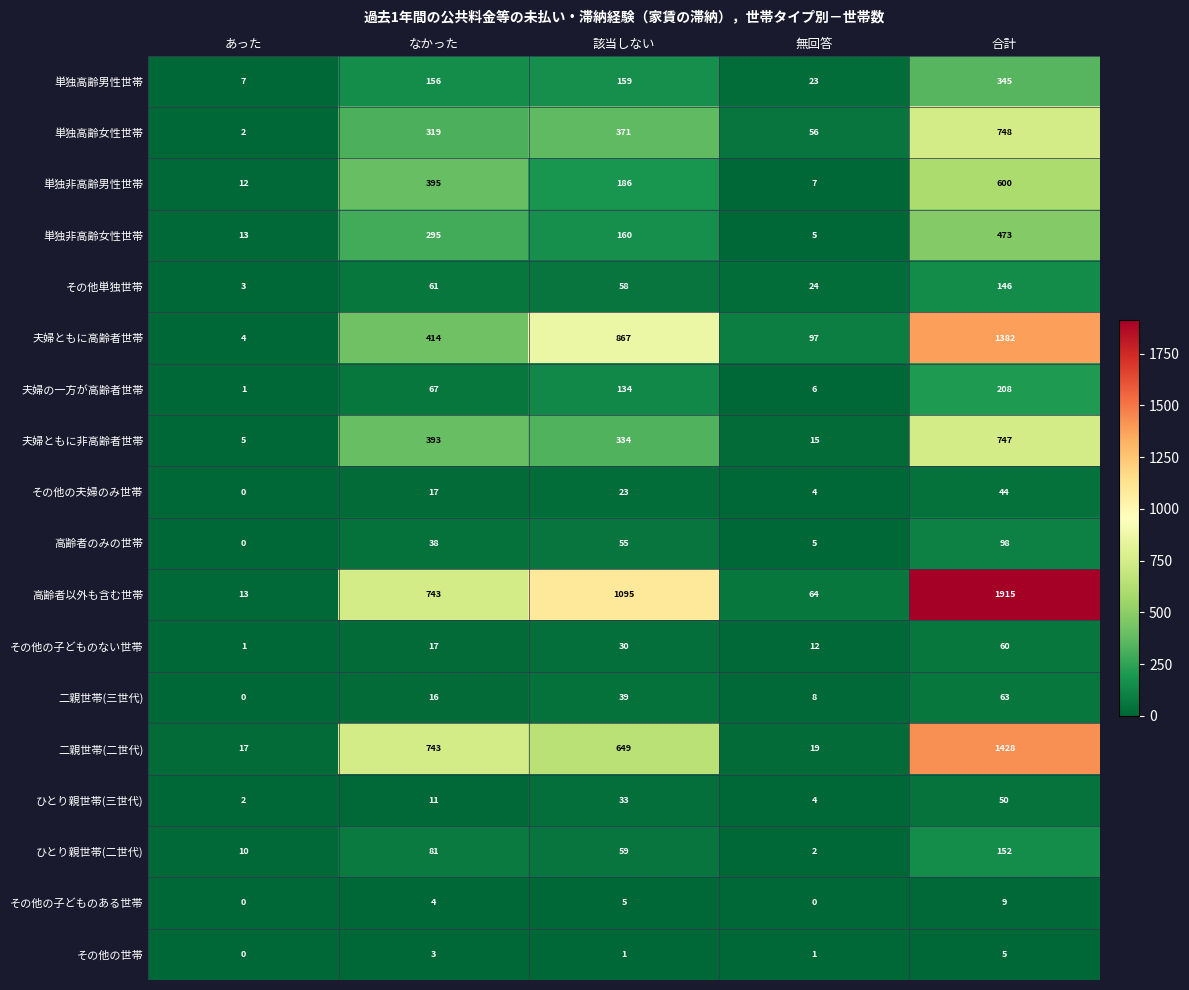

At which category is the sum across all series the highest?

合計